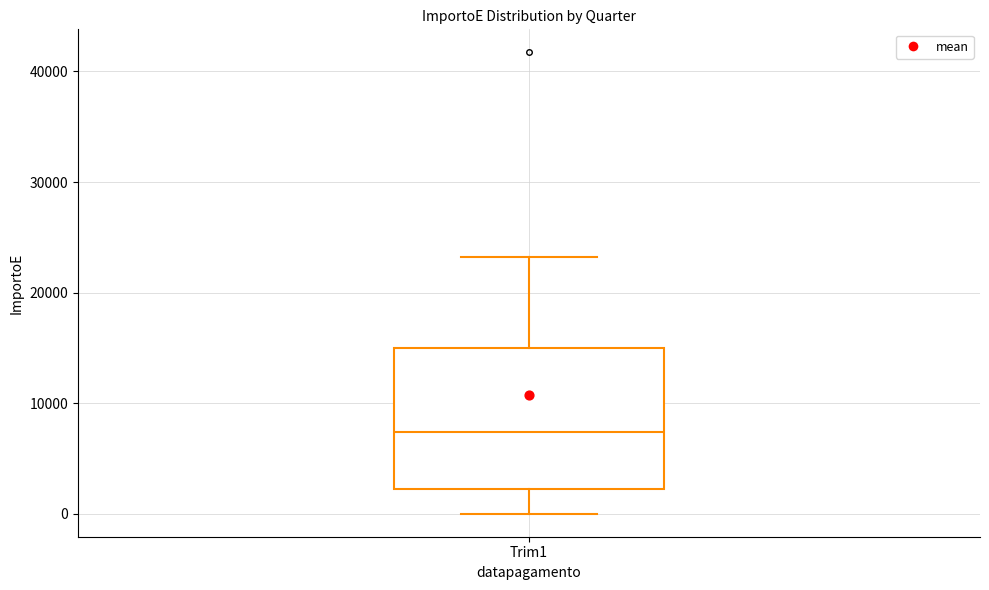

Where is the lower edge of the box for Trim1 on the y-axis? The values are not printed on the chart, so give them approximately, as read against the axis.

2000